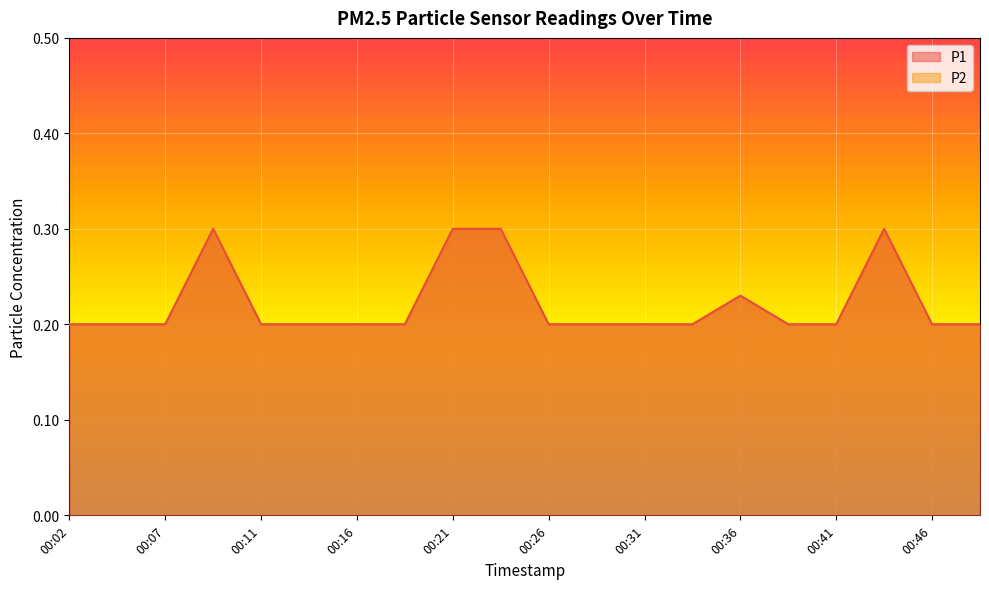

Between 00:04 and 00:02, which is larger?

00:04